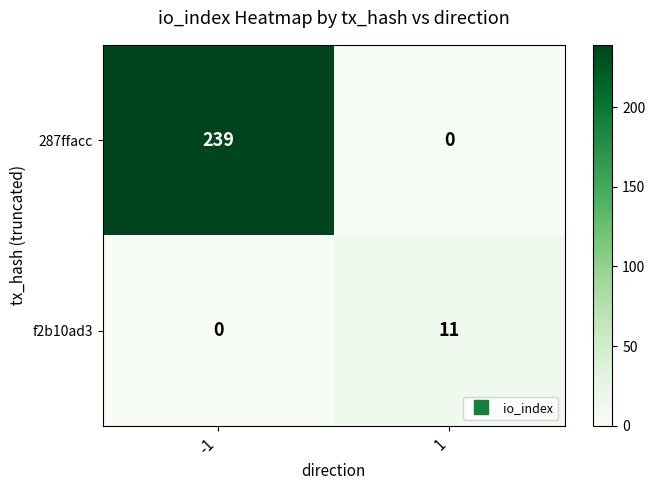

What is the greatest value displayed?

239